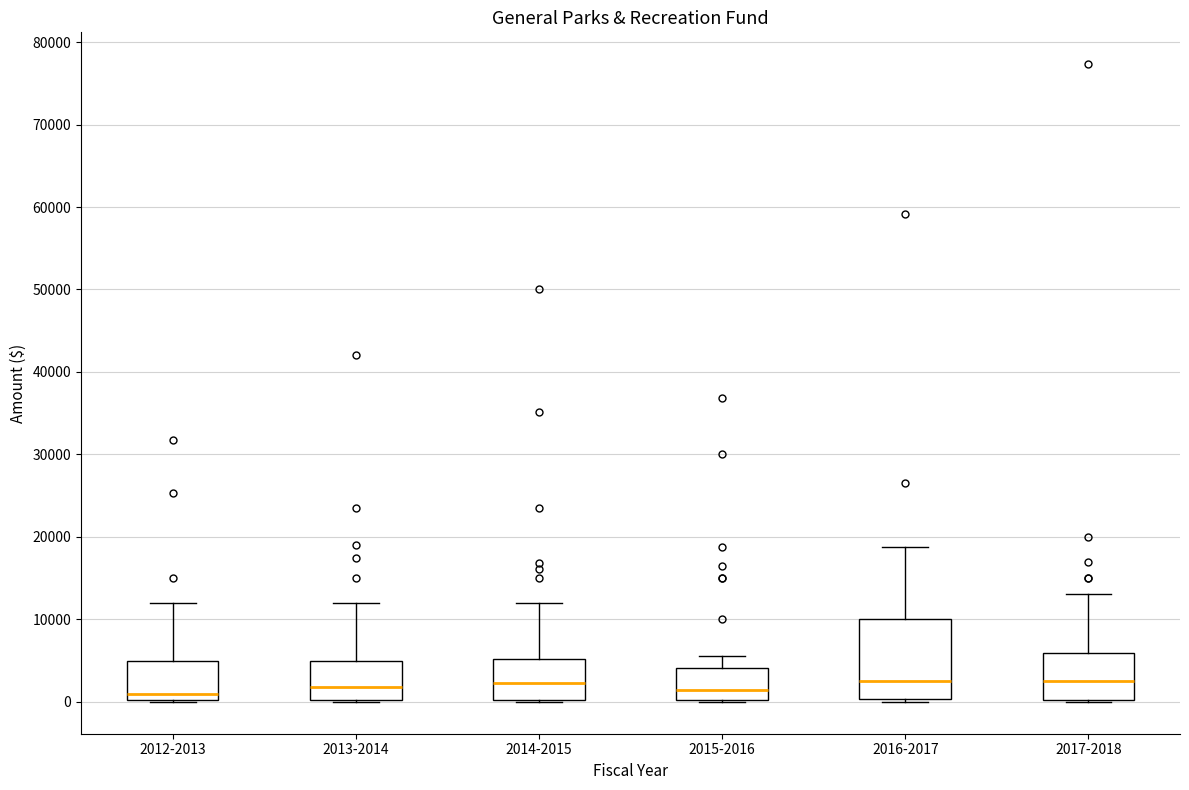

Reading left to right, read every box against the y-axis: the position of its median line, the range the box covers, and the ends of its whiskers. The values are not printed on the chart, so give them approximately, as read against the axis.

2012-2013: median 1000, box 0 to 5000, whiskers 0 to 12000
2013-2014: median 2000, box 0 to 5000, whiskers 0 to 12000
2014-2015: median 2000, box 0 to 5000, whiskers 0 to 12000
2015-2016: median 1000, box 0 to 4000, whiskers 0 to 6000
2016-2017: median 3000, box 0 to 10000, whiskers 0 (just below the box's lower edge) to 19000
2017-2018: median 3000, box 0 to 6000, whiskers 0 to 13000